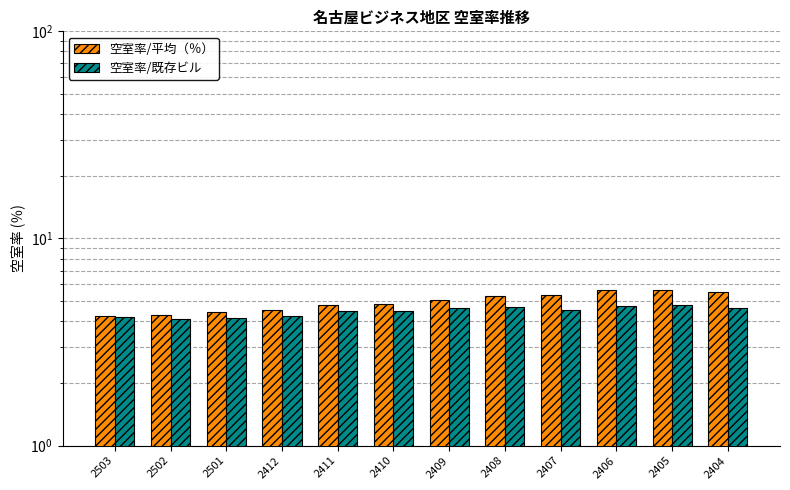

How many bars are there in each group?

2